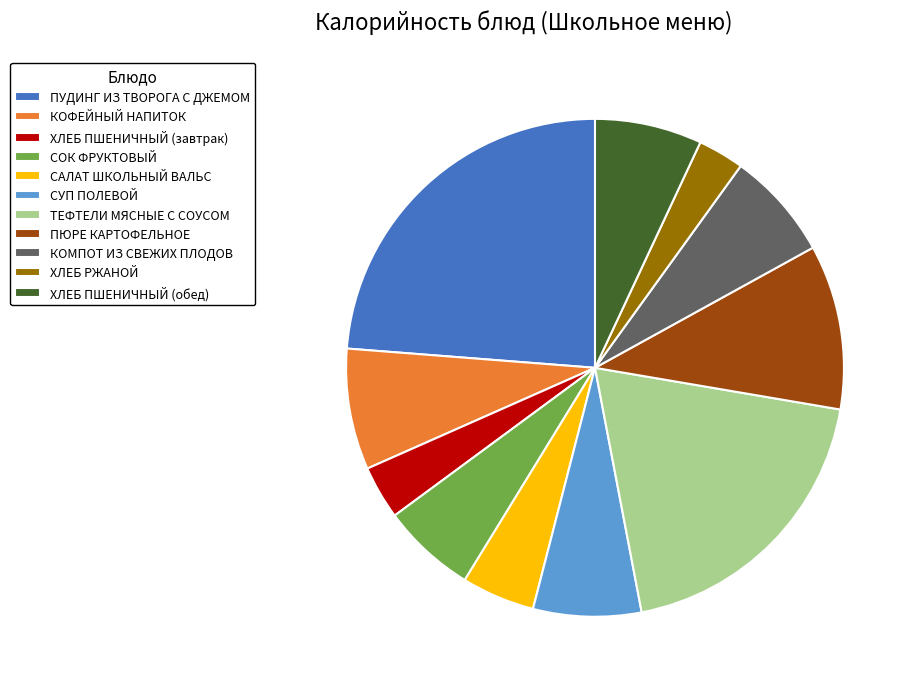

Combined, do ХЛЕБ ПШЕНИЧНЫЙ (завтрак) and СУП ПОЛЕВОЙ account for over 50%?

No